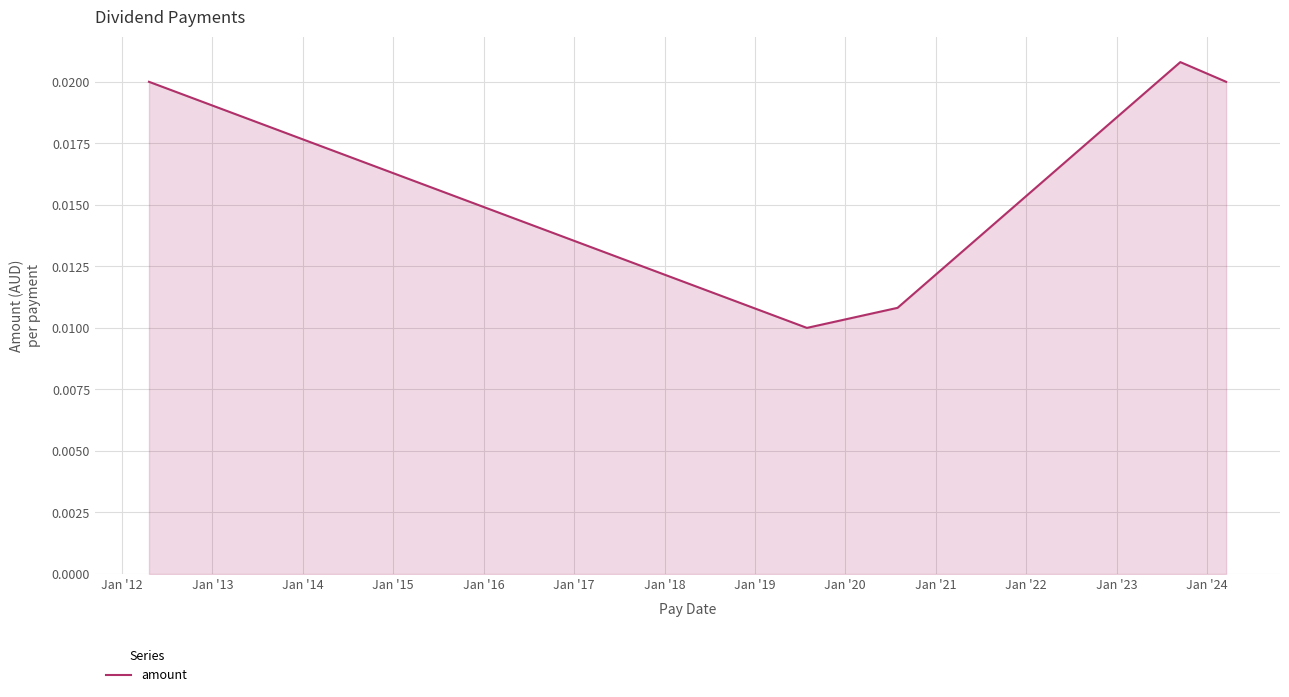

What is the sum of all values?

0.1